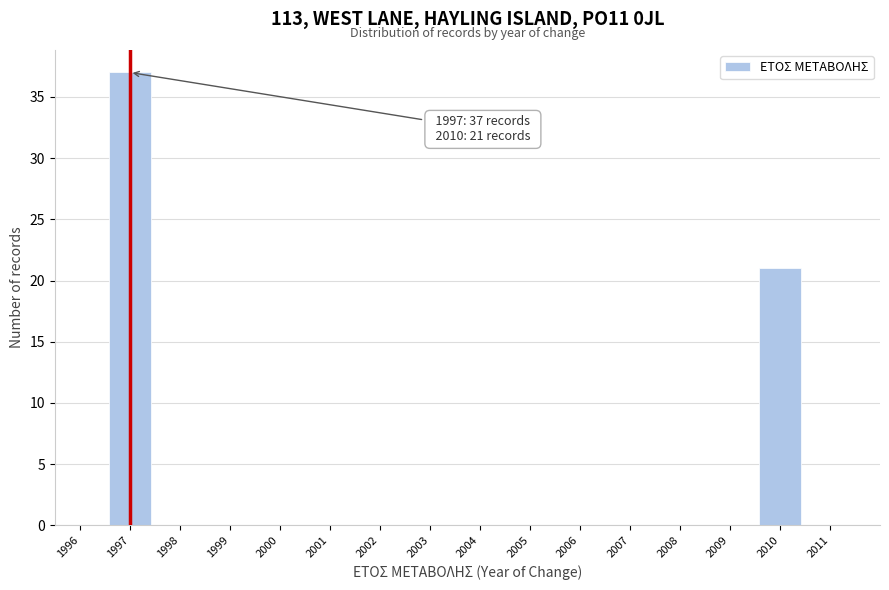

Over which range of the x-axis is the bar tallest?

1996.5 to 1997.5